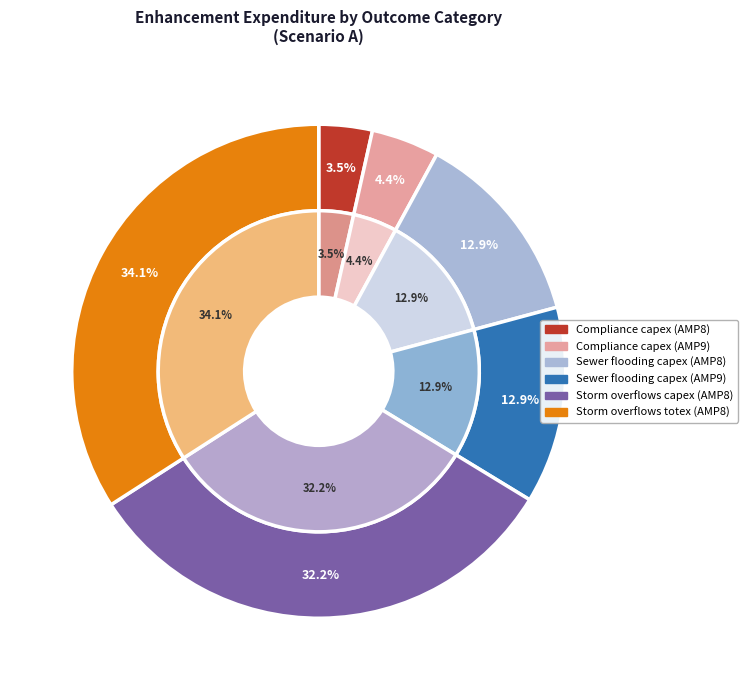

What is the ratio of the value at Storm overflows capex (AMP8) to the value at Compliance capex (AMP9)?

7.3